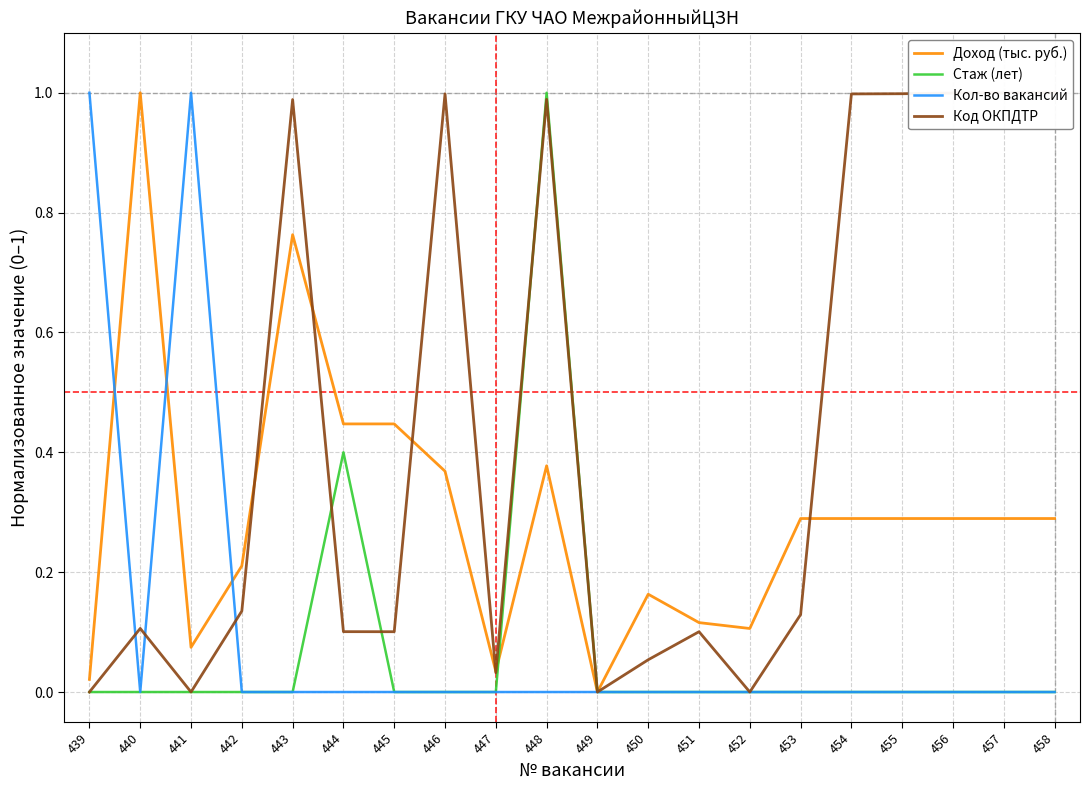

True or false: Доход (тыс. руб.) has a value of 0.0 at 439.

False